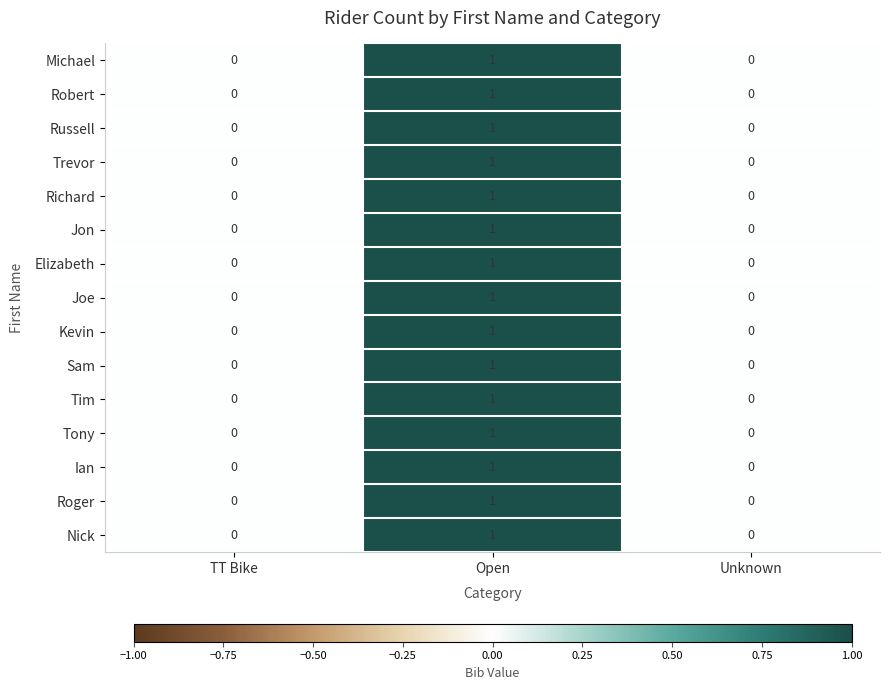

Which label corresponds to the largest value in the chart?

Open